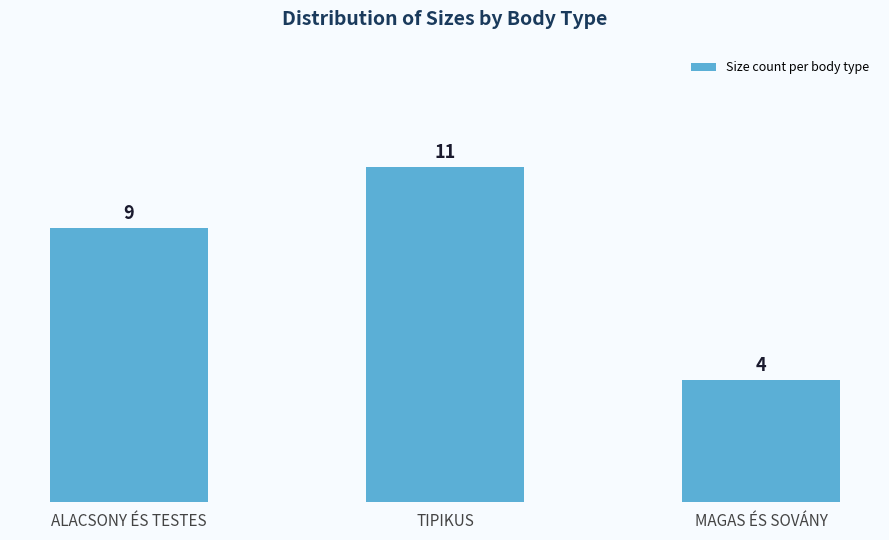

List the labels in order of value, smallest first.

MAGAS ÉS SOVÁNY, ALACSONY ÉS TESTES, TIPIKUS